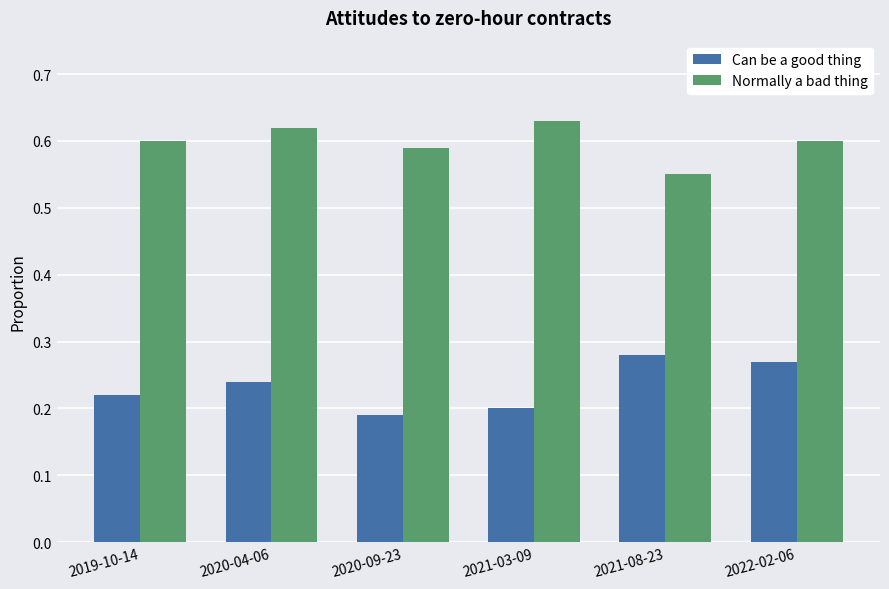

Rank the categories by Can be a good thing value from lowest to highest.

2020-09-23, 2021-03-09, 2019-10-14, 2020-04-06, 2022-02-06, 2021-08-23